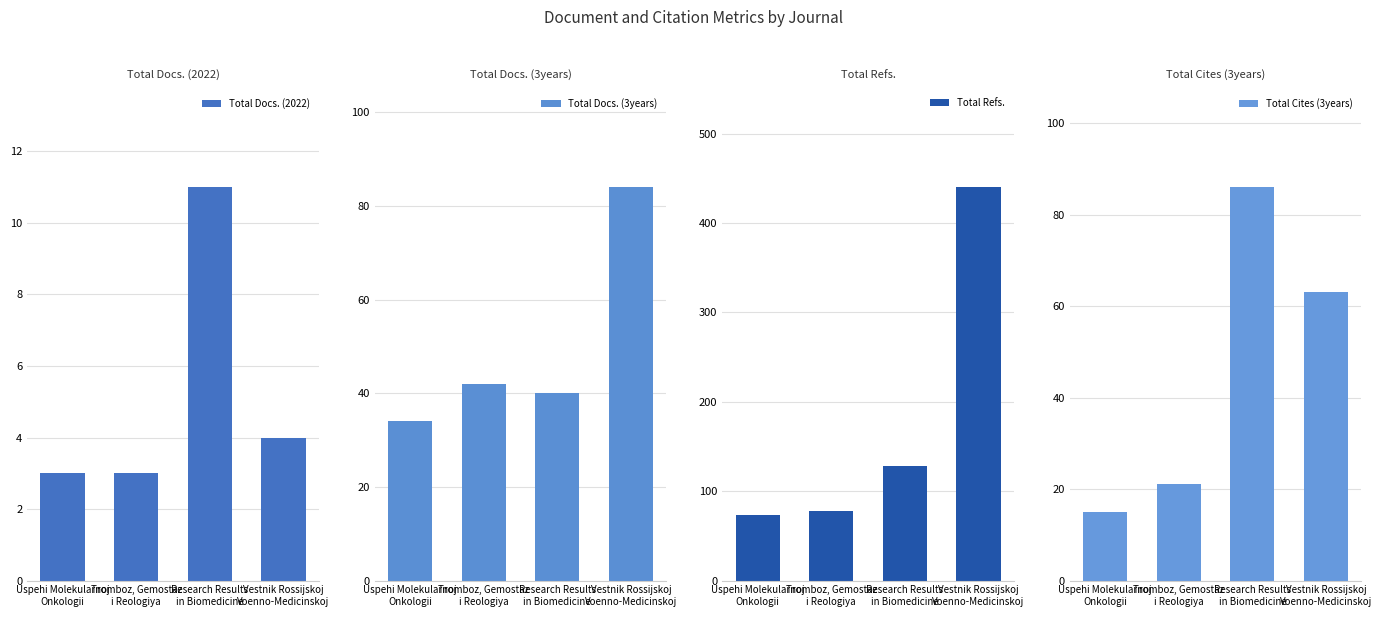

What is the difference between the highest and lowest values at Research Results
in Biomedicine?

117